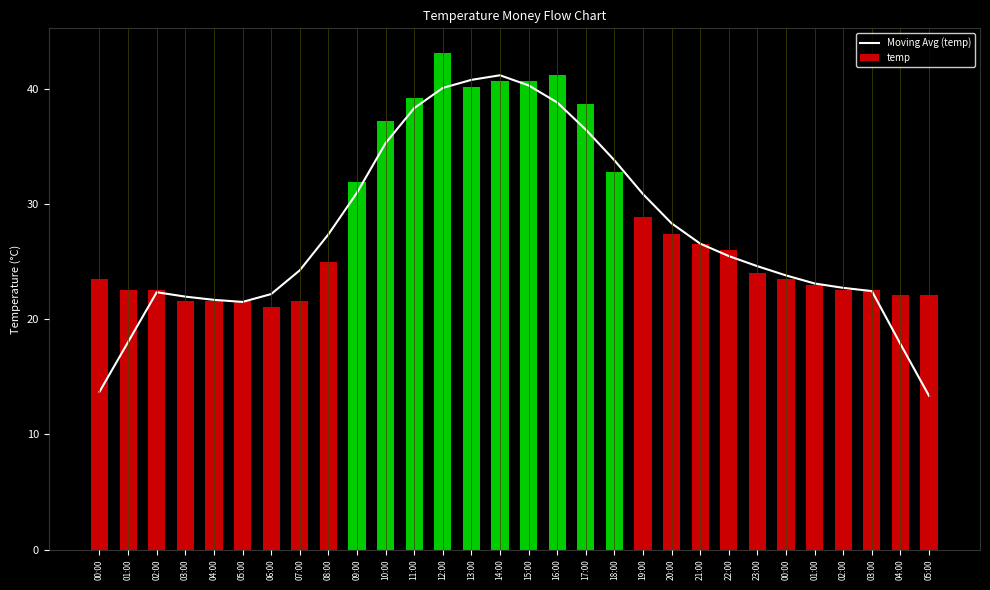

Reading left to right, list all the values displayed in this chart.

00:00=13.7	01:00=18.0	02:00=22.3	03:00=22.0	04:00=21.7	05:00=21.5	06:00=22.2	07:00=24.2	08:00=27.4	09:00=31.0	10:00=35.3	11:00=38.3	12:00=40.1	13:00=40.8	14:00=41.2	15:00=40.3	16:00=38.8	17:00=36.5	18:00=33.8	19:00=30.9	20:00=28.3	21:00=26.6	22:00=25.5	23:00=24.6	00:00=23.8	01:00=23.1	02:00=22.7	03:00=22.4	04:00=17.8	05:00=13.3